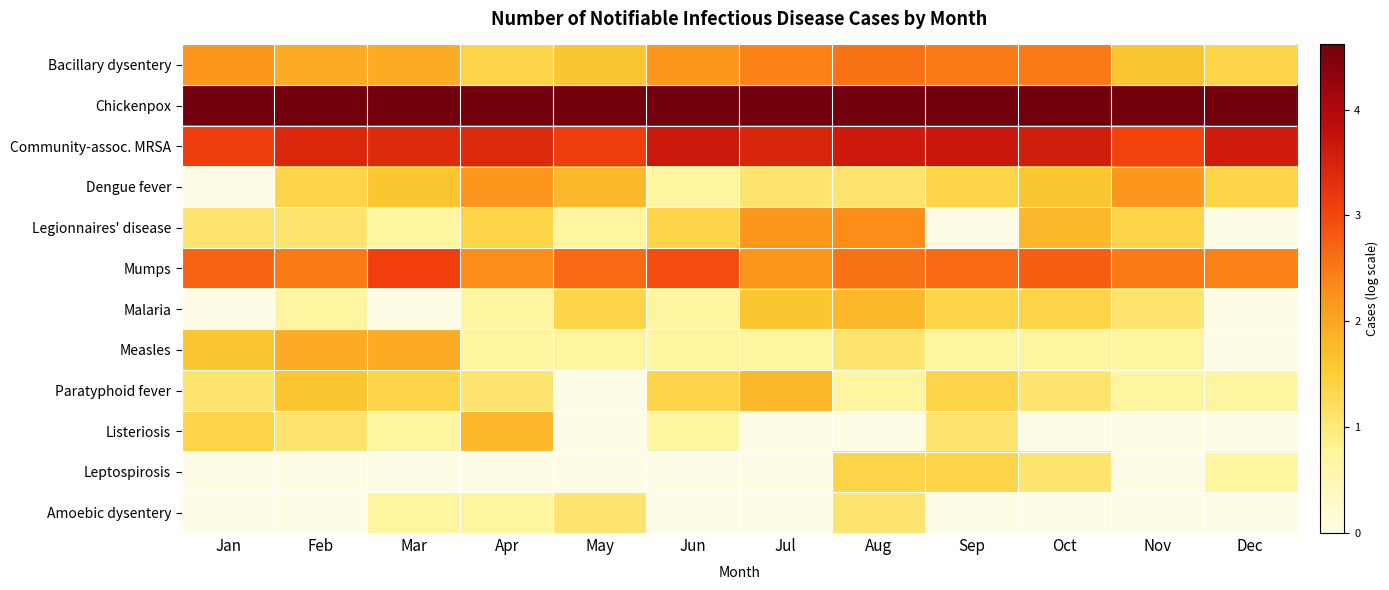

Between Jul and Aug, which series saw the biggest shift?

Leptospirosis